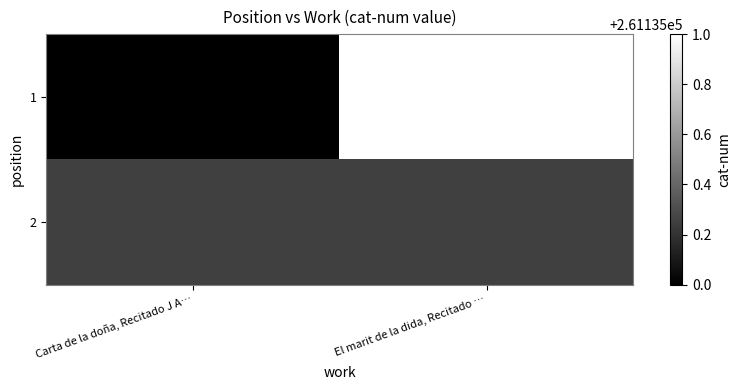

At which category does the chart reach its minimum across all series?

Carta de la doña, Recitado J A…